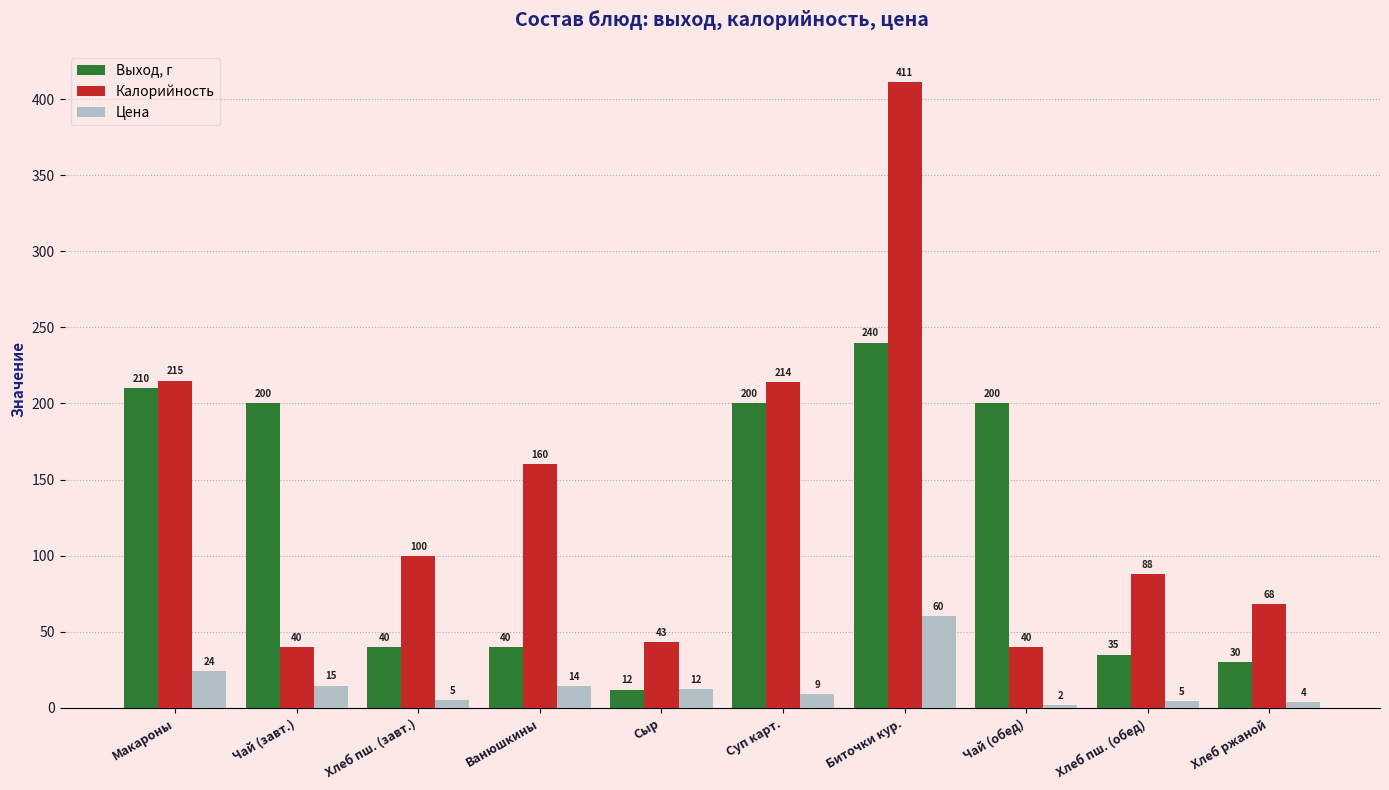

Count the number of data series in this chart.

3